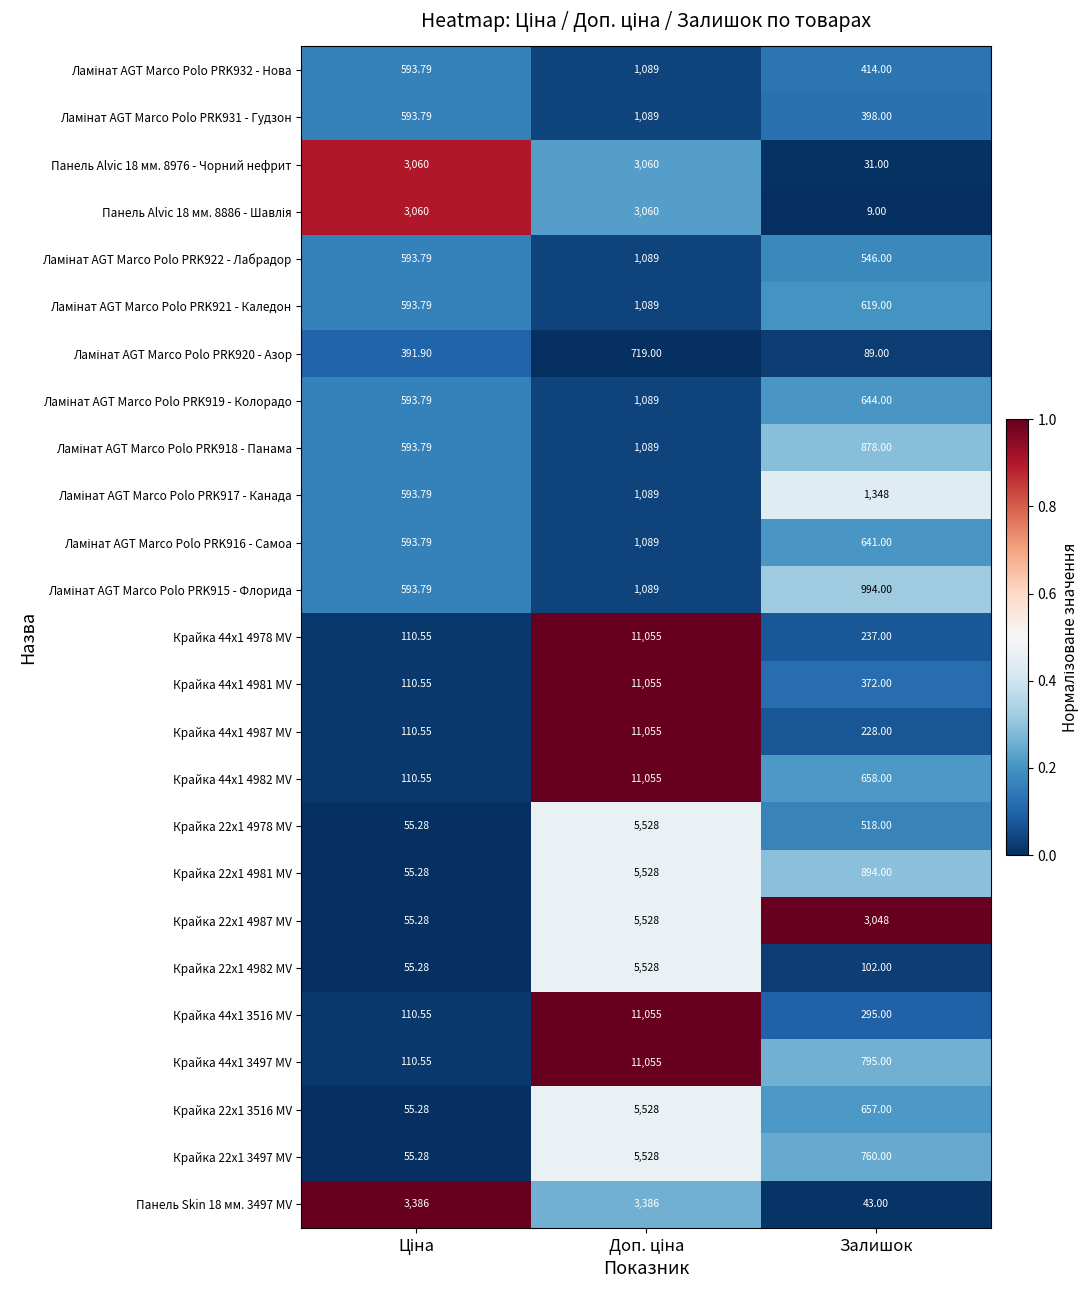

Which series has the largest total across all categories?

Крайка 44x1 3497 MV